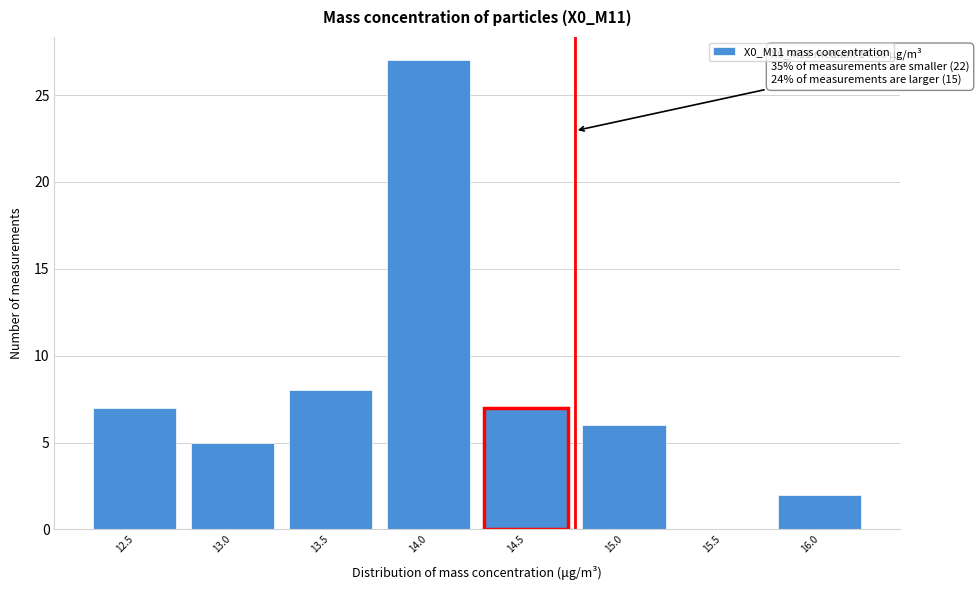

Reading right to left, list all the values displayed in this chart.

16.0=2	15.5=0	15.0=6	14.5=7	14.0=27	13.5=8	13.0=5	12.5=7